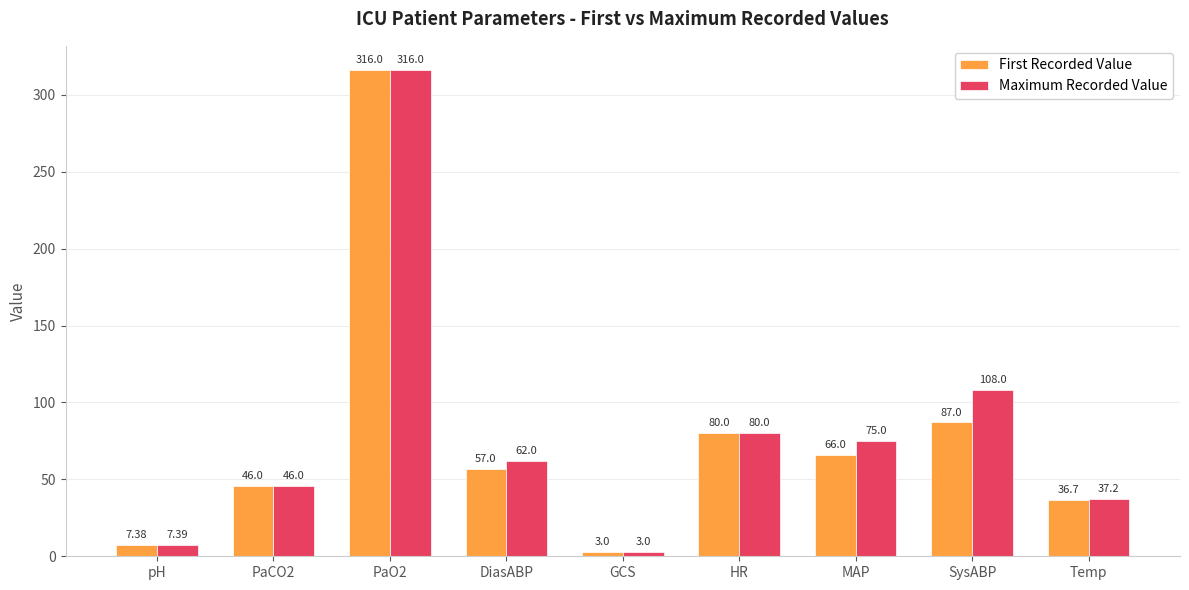

True or false: First Recorded Value has a value of 124.3 at HR.

False